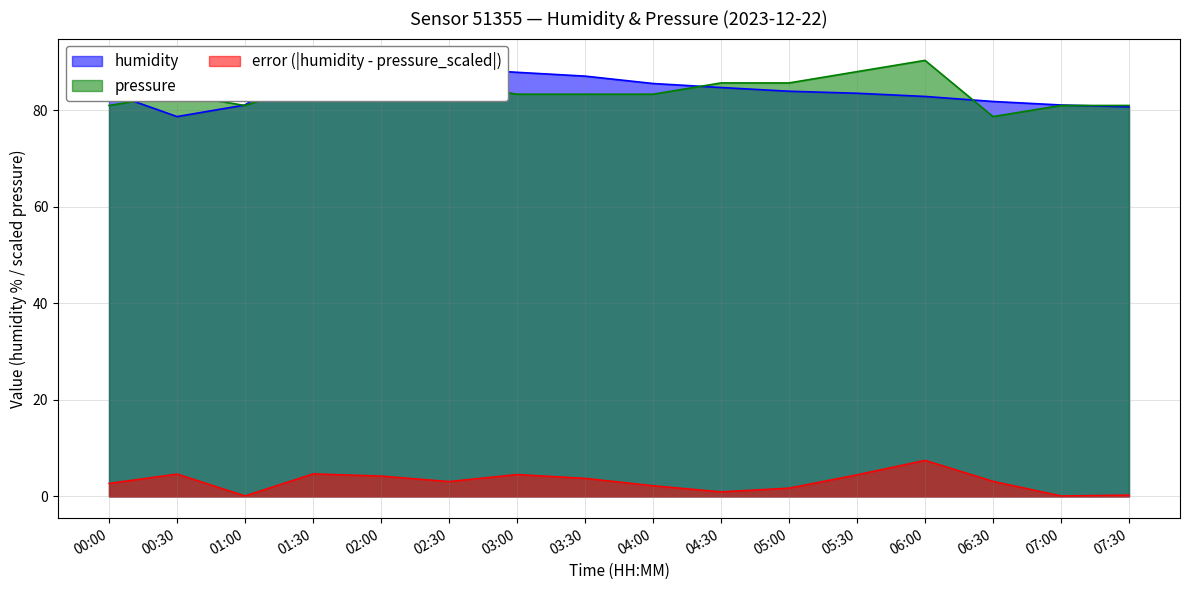

Between 03:30 and 06:00, which is larger?

03:30